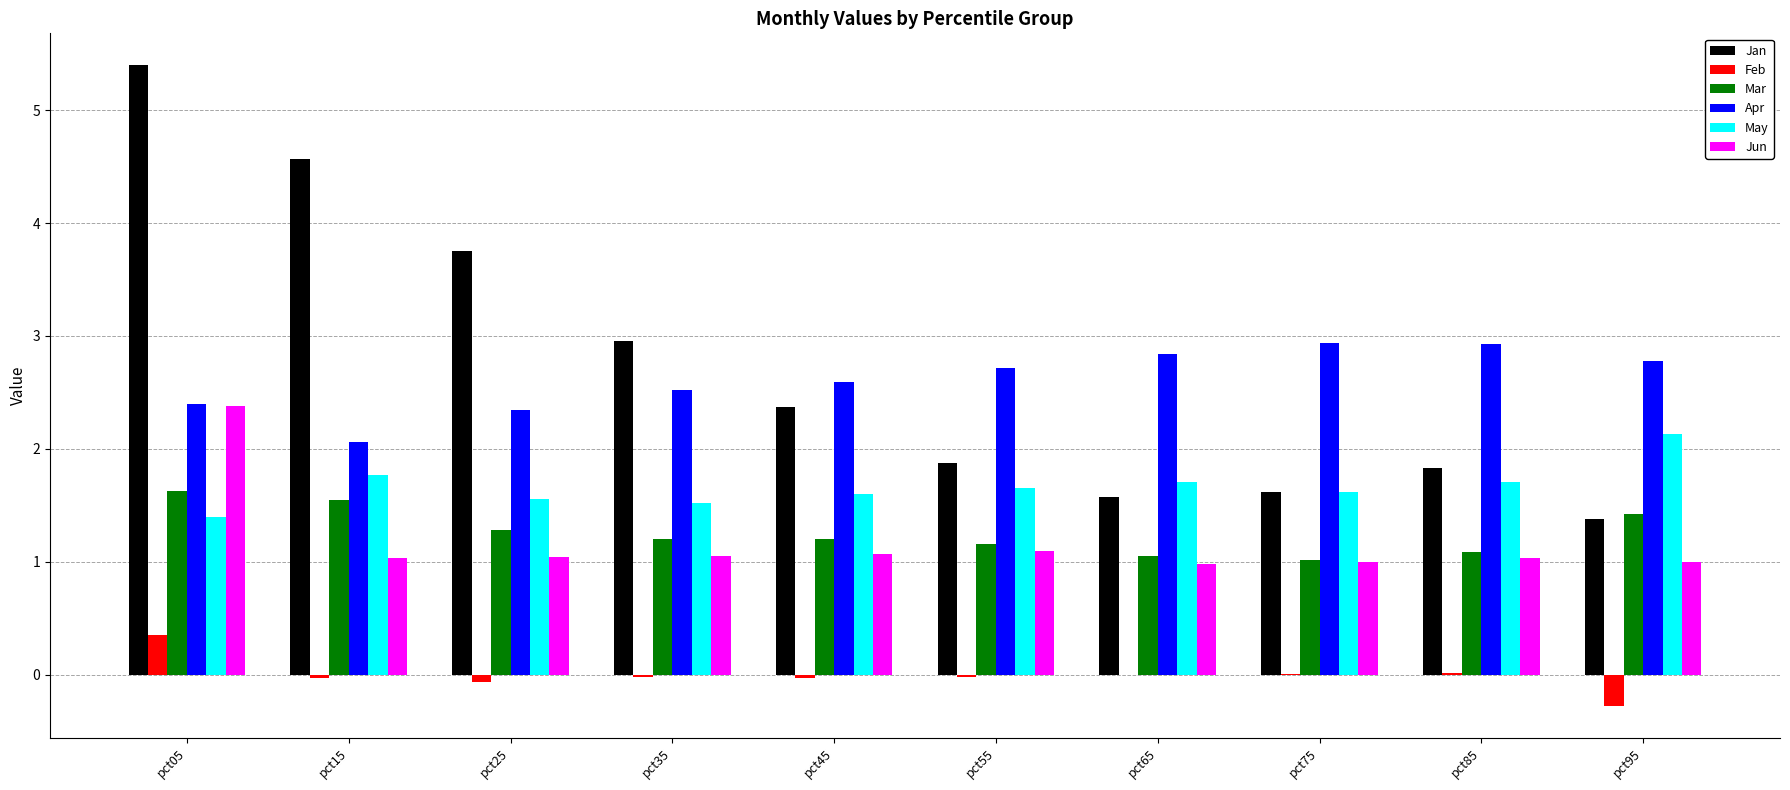

What is the average value of the Jun series?

1.2